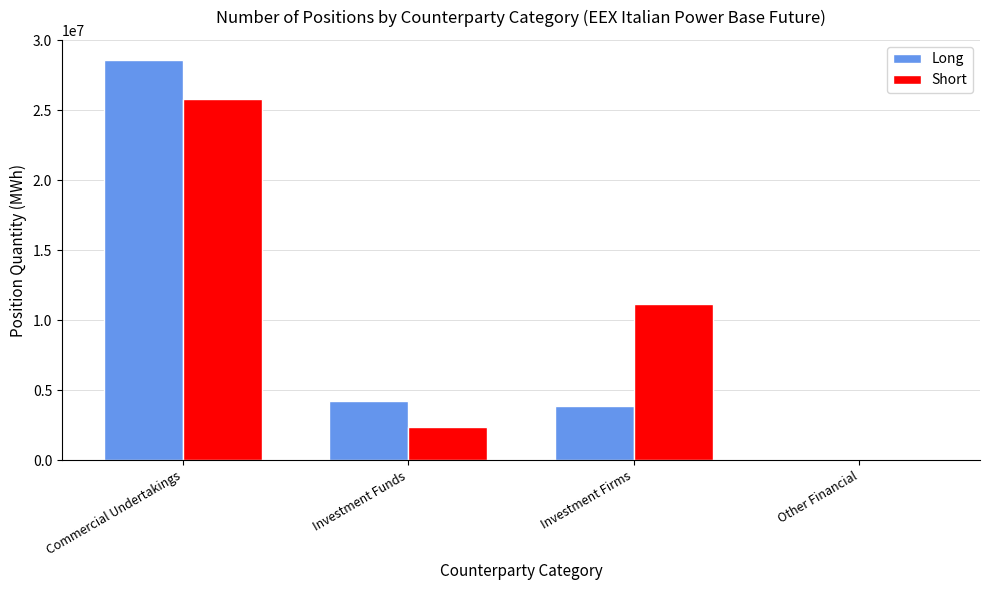

Is the value of Short at Investment Funds greater than the value of Long at Commercial Undertakings?

No